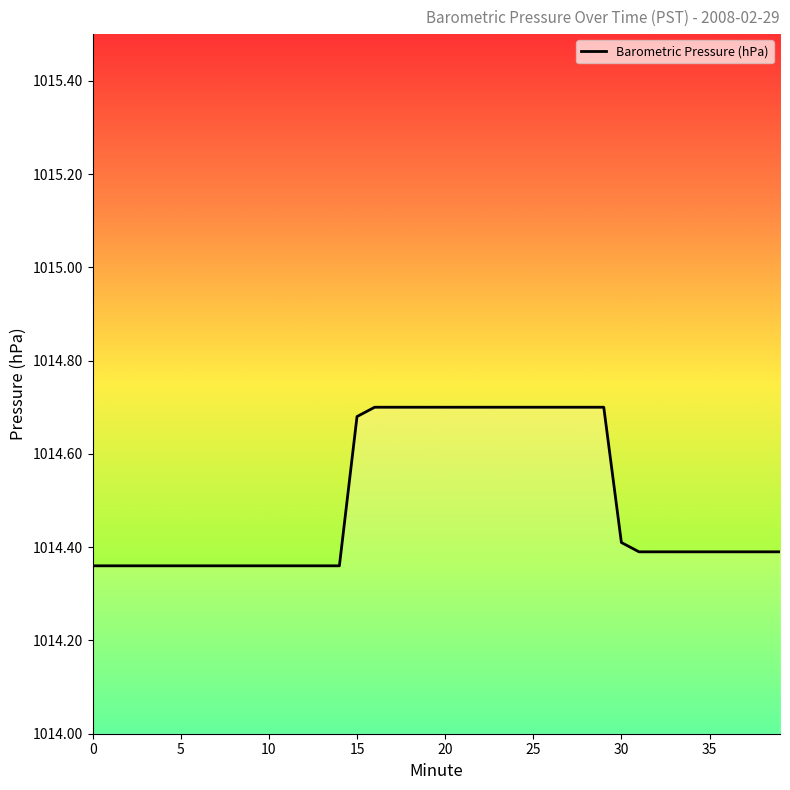

Does the chart display data point markers on the line(s)?

No